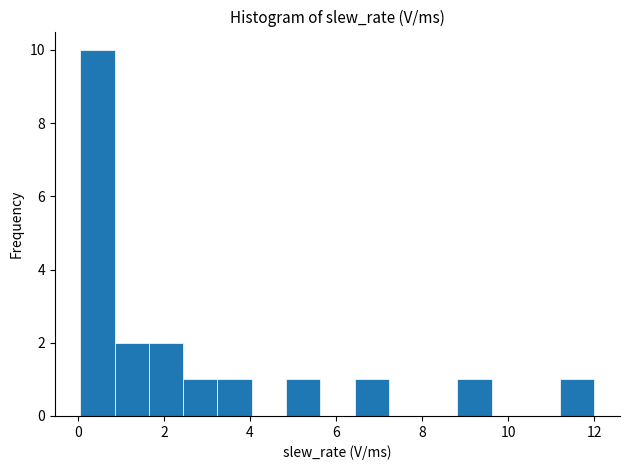

Read against the x-axis, roughly where is the centre of the tallest bar?

0.4